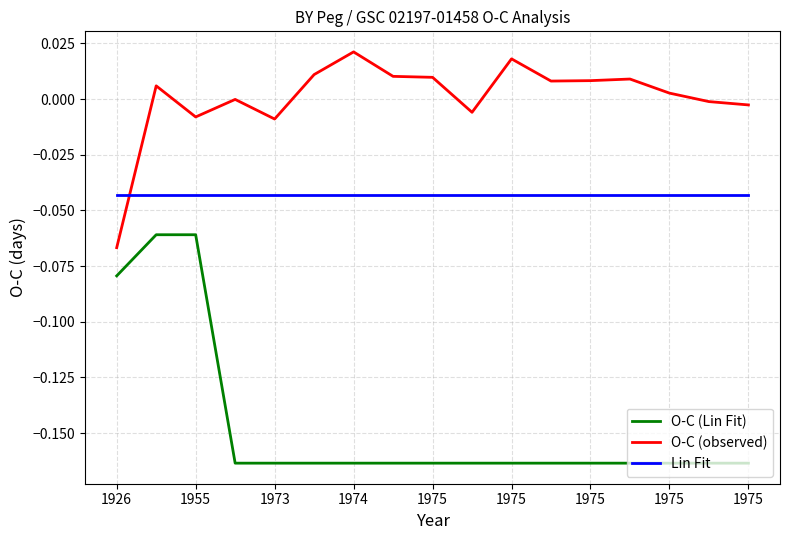

Which series has the largest total across all categories?

O-C (observed)